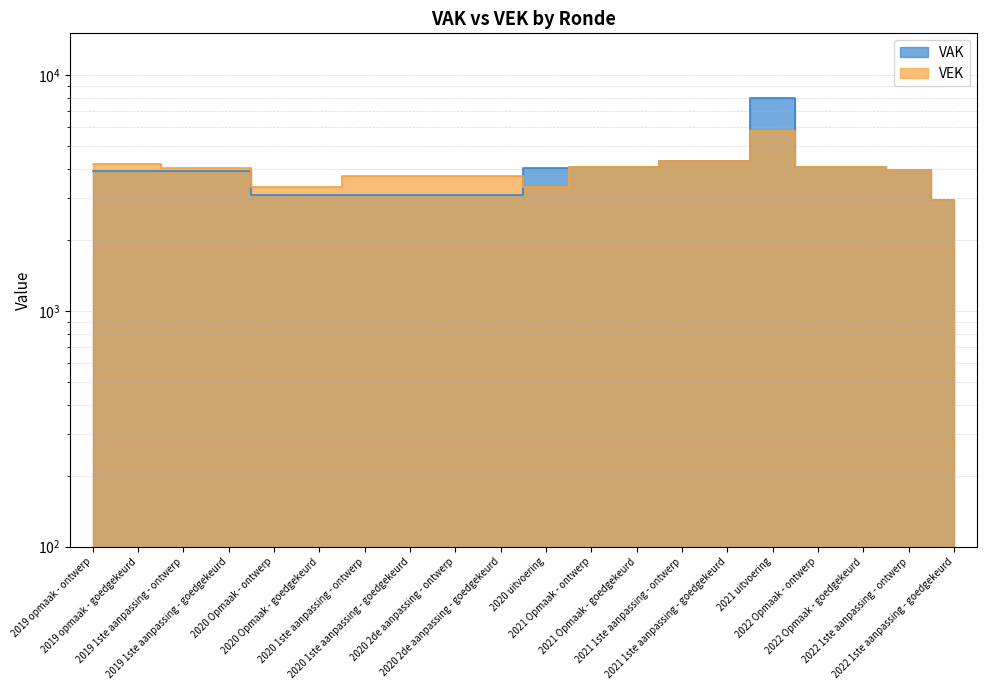

What are all the series names shown in the legend?

VAK, VEK